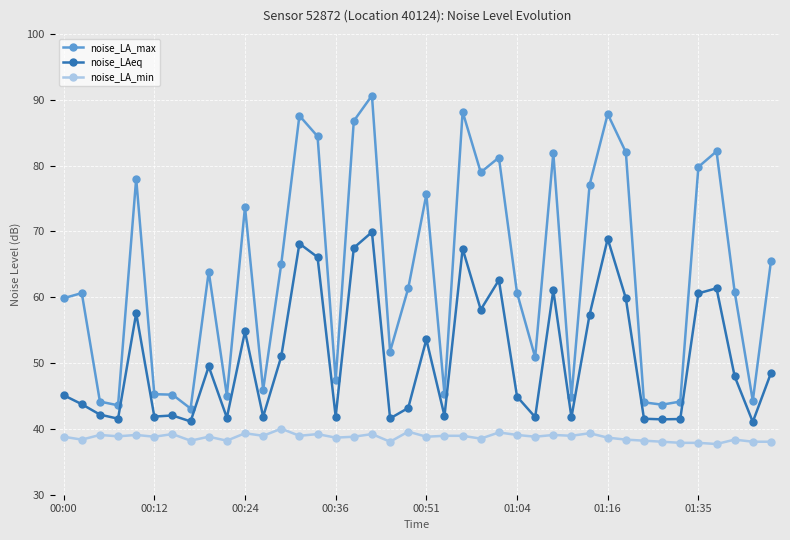

True or false: noise_LA_max and noise_LAeq intersect in this chart.

False